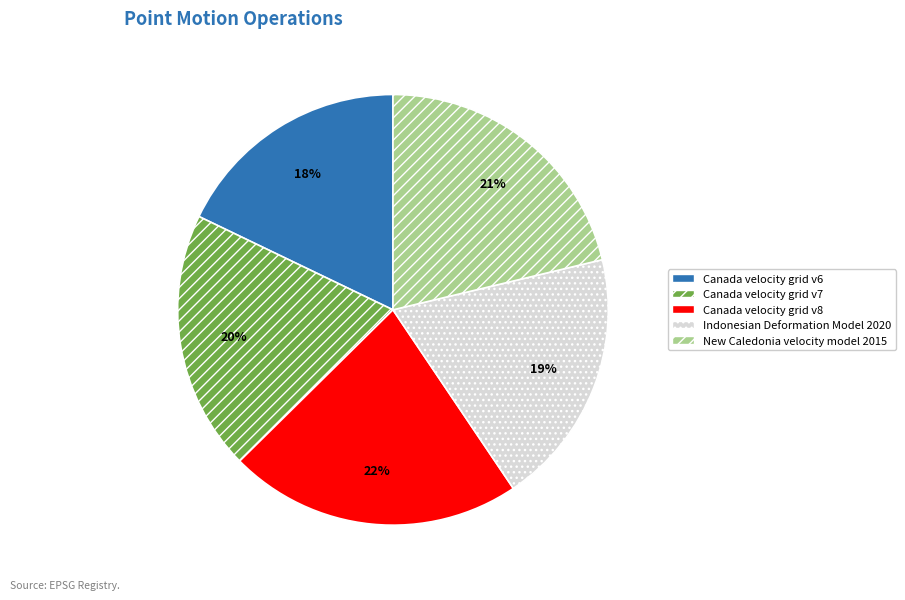

True or false: Canada velocity grid v6 accounts for 5% of the total.

False